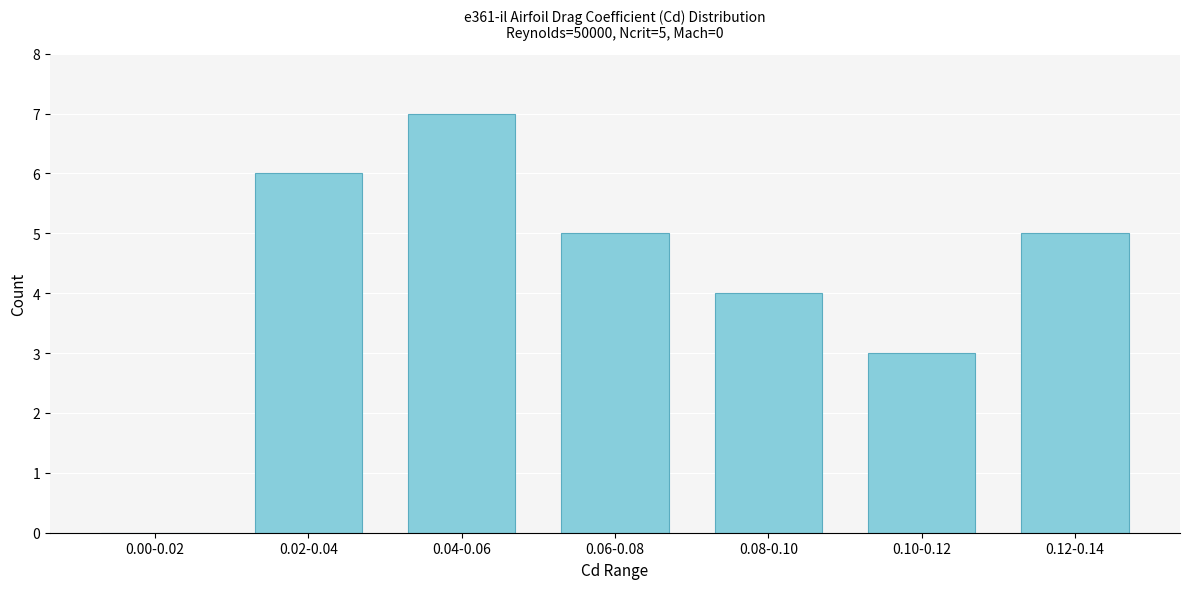

Reading left to right, list all the values displayed in this chart.

0.00-0.02=0	0.02-0.04=6	0.04-0.06=7	0.06-0.08=5	0.08-0.10=4	0.10-0.12=3	0.12-0.14=5